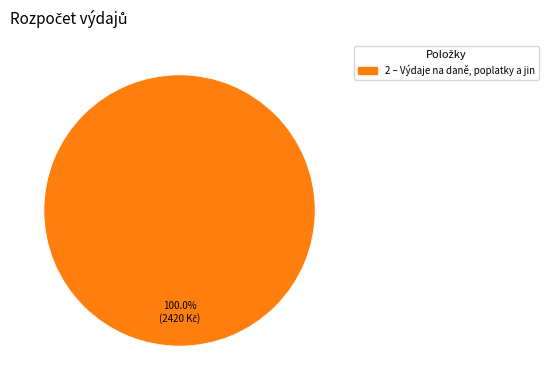

How many segments does this pie chart have?

1